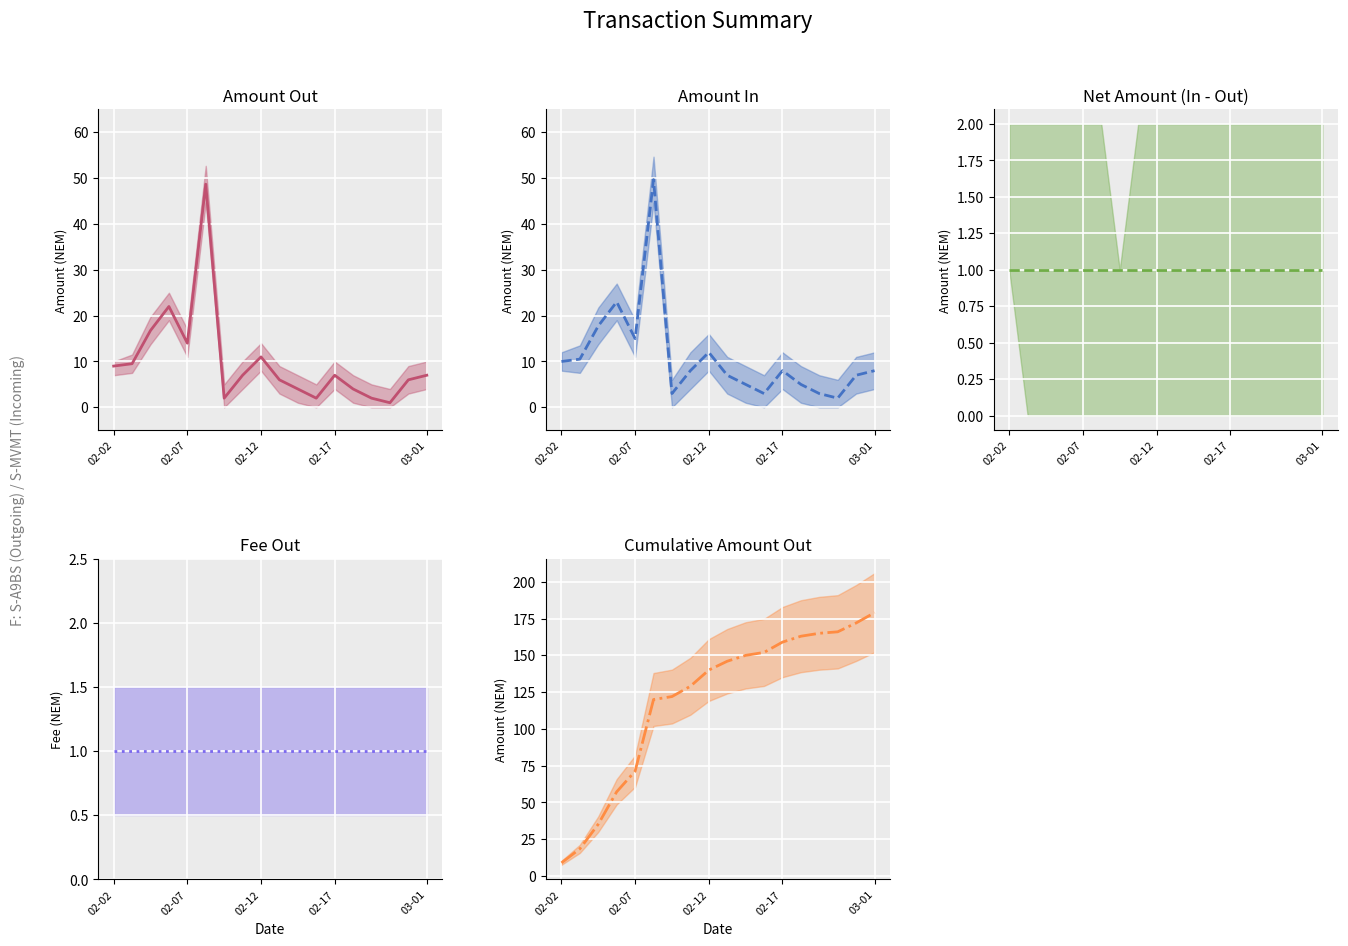

What is the spread (max minus min) of values at 02-07?

17.5